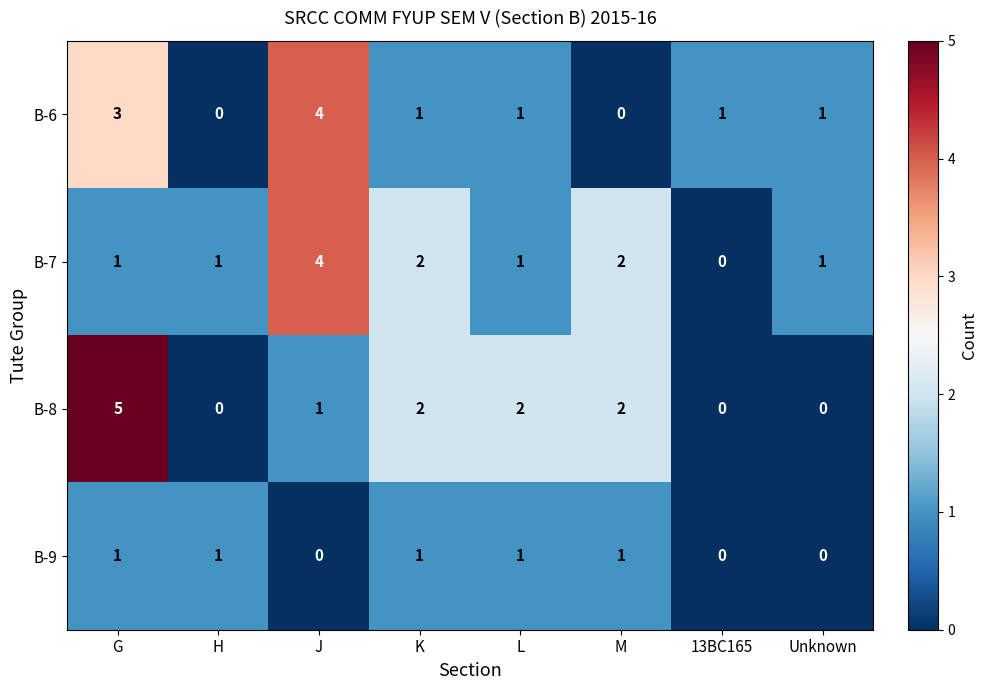

The B-6 series shows 1 at Unknown. True or false?

True